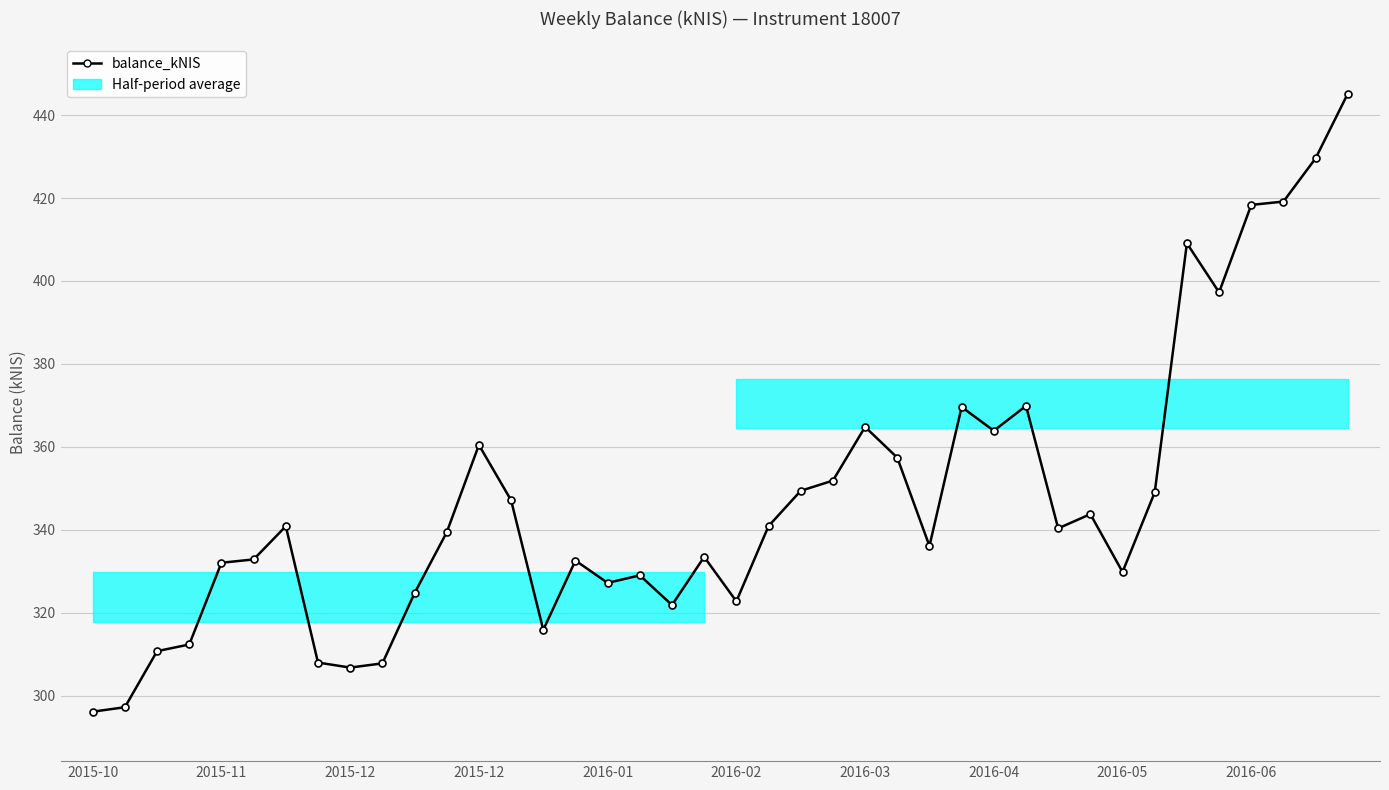

What is the greatest value displayed?

445.2